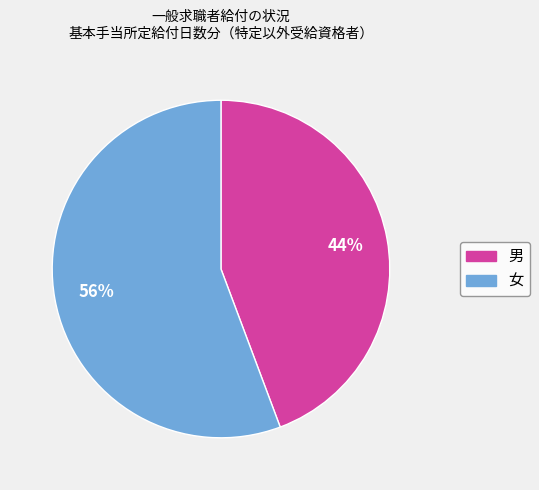

Which slice is the smallest?

男